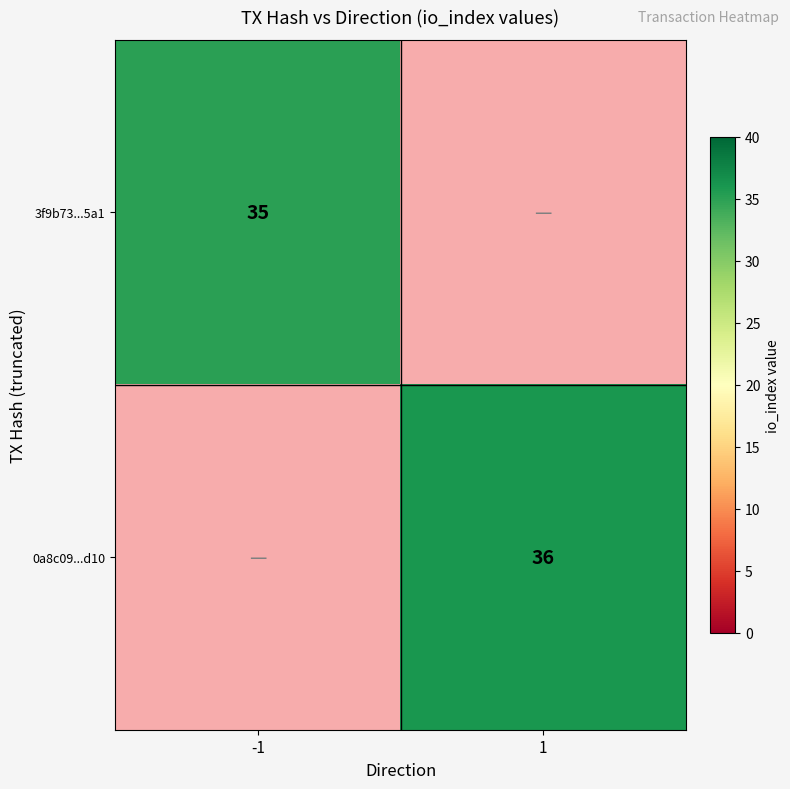

The value of 0a8c09...d10 at 1 is 36. True or false?

True